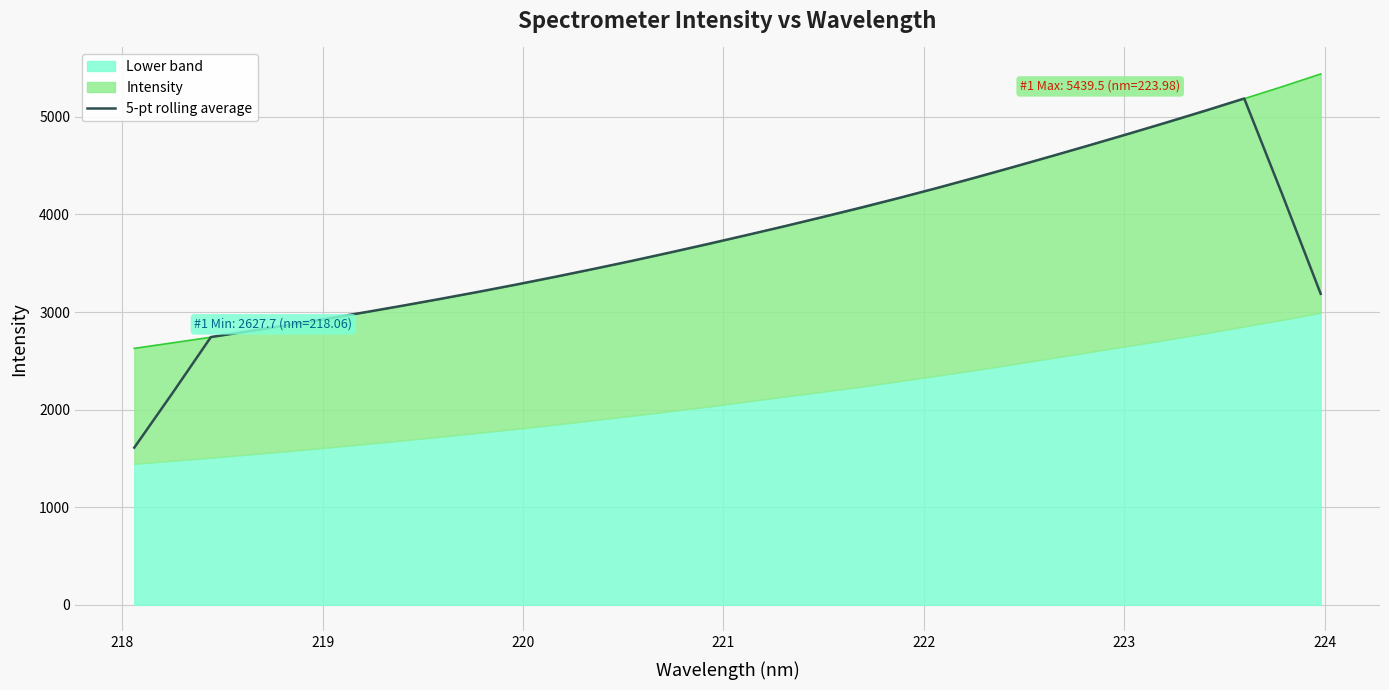

What is the minimum value for 5-pt rolling average?

1610.9